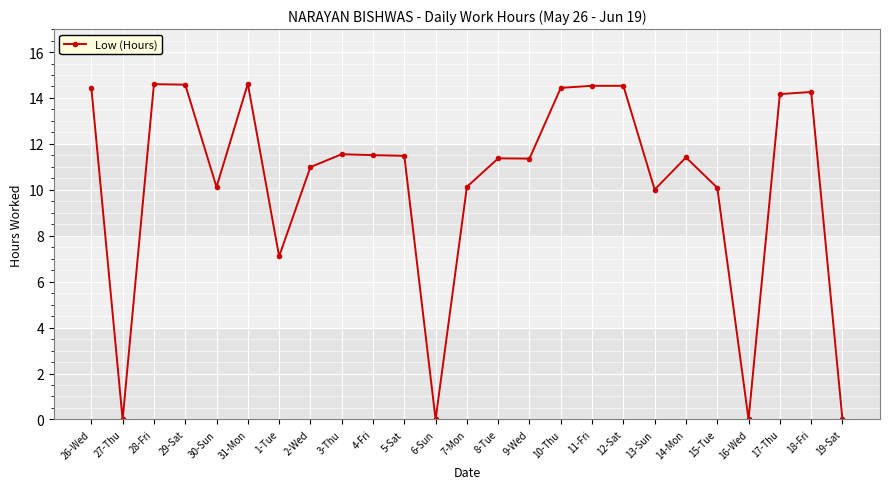

Read the value at 10-Thu.

14.4